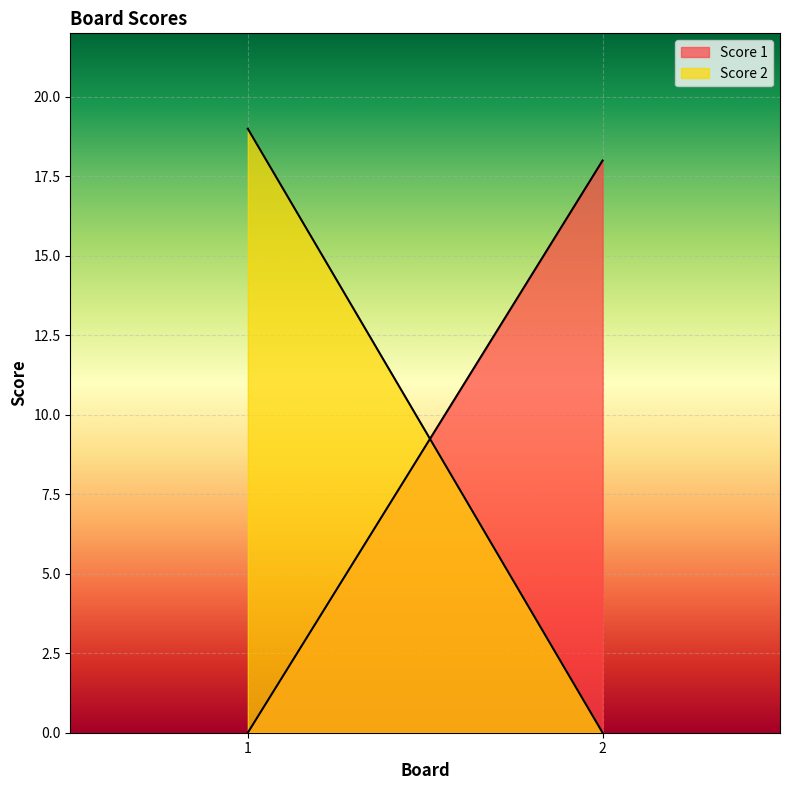

What value does the Score 2 series have at 1?

19